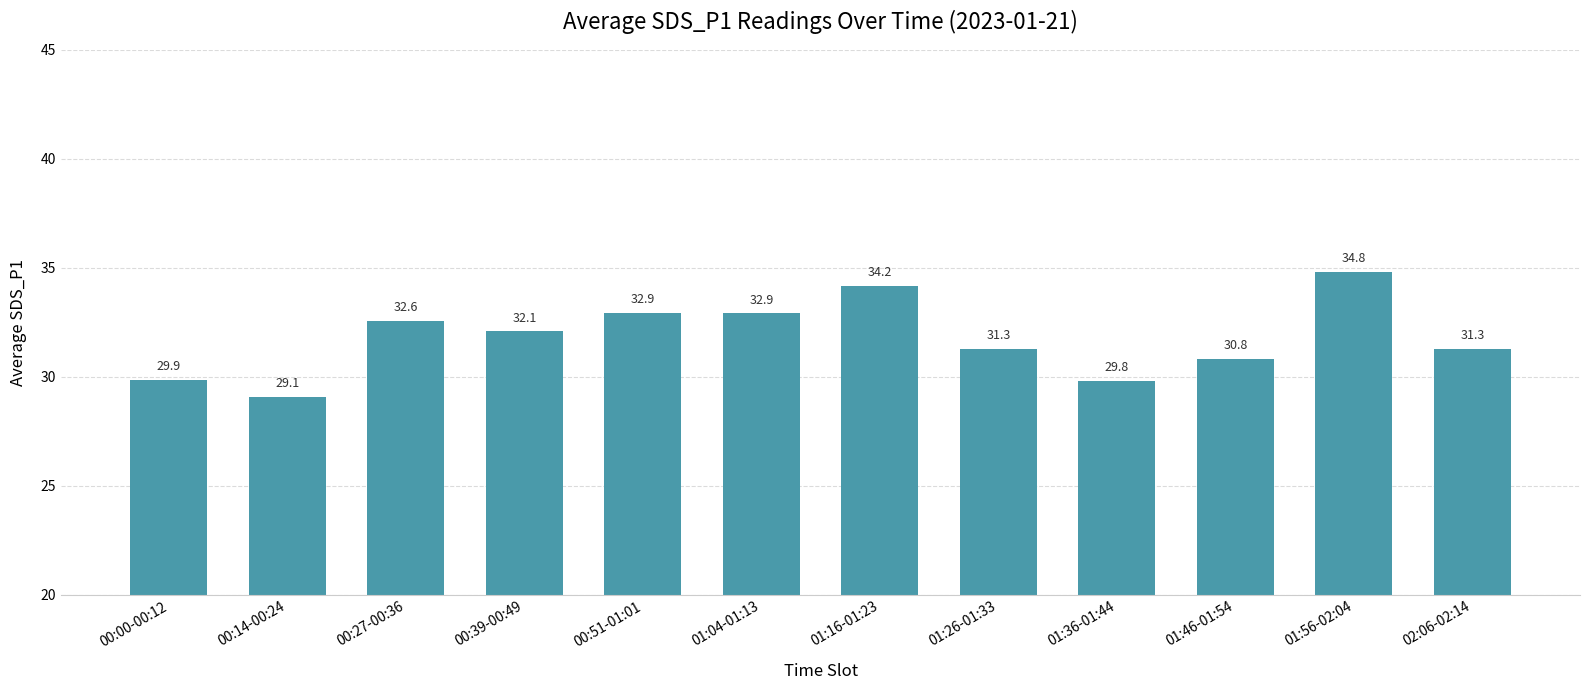

How many values are below 32?

6